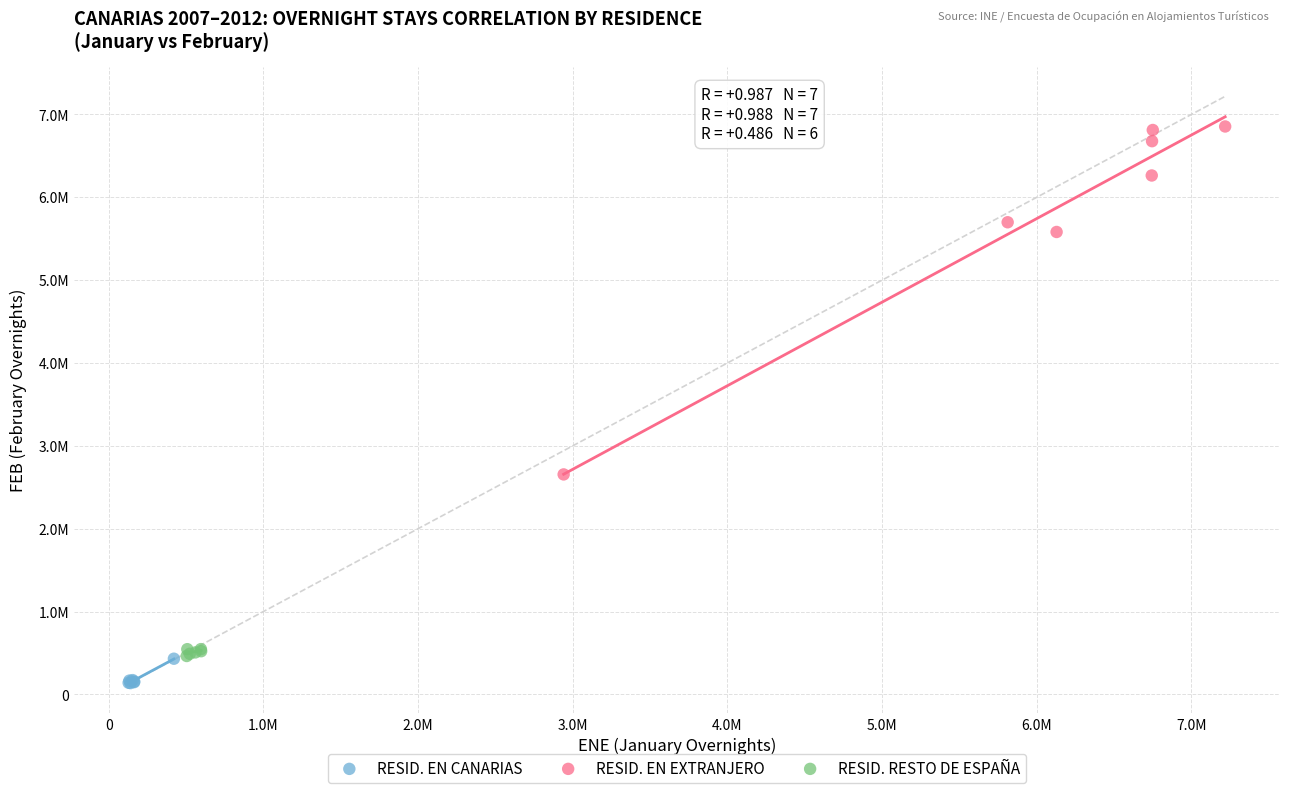

What are all the series names shown in the legend?

RESID. EN CANARIAS, RESID. EN EXTRANJERO, RESID. RESTO DE ESPAÑA